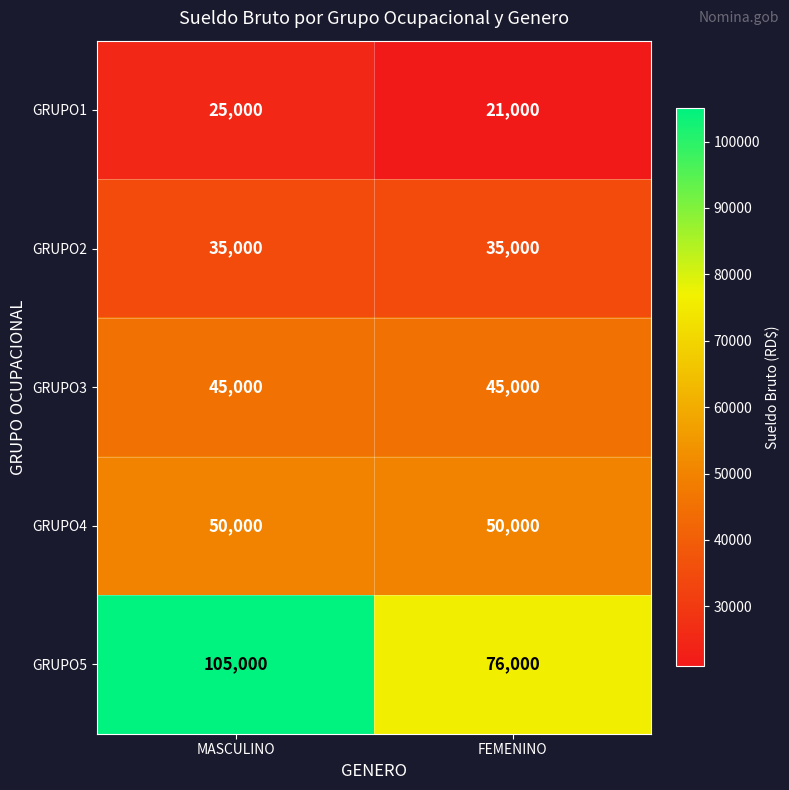

Which series has the largest total across all categories?

GRUPO5